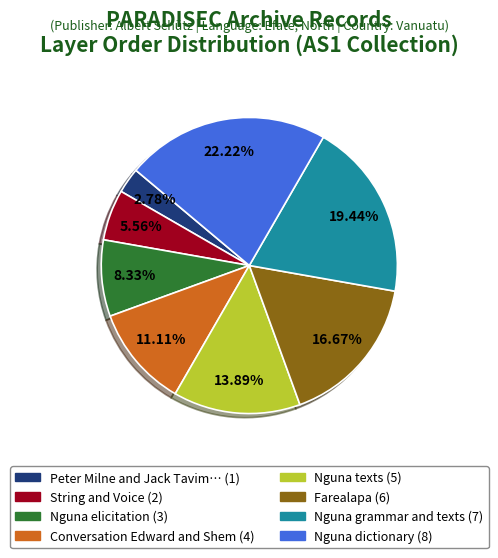

Count the number of slices in the pie.

8